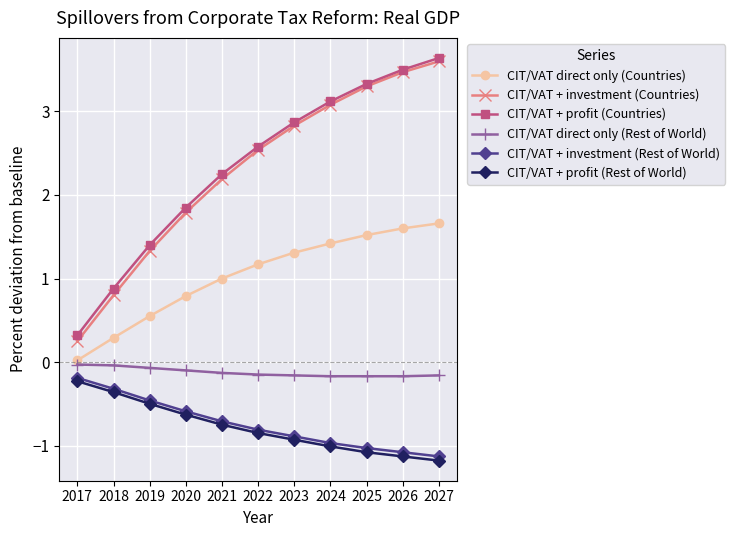

True or false: CIT/VAT direct only (Countries) and CIT/VAT + profit (Countries) cross at least once.

False